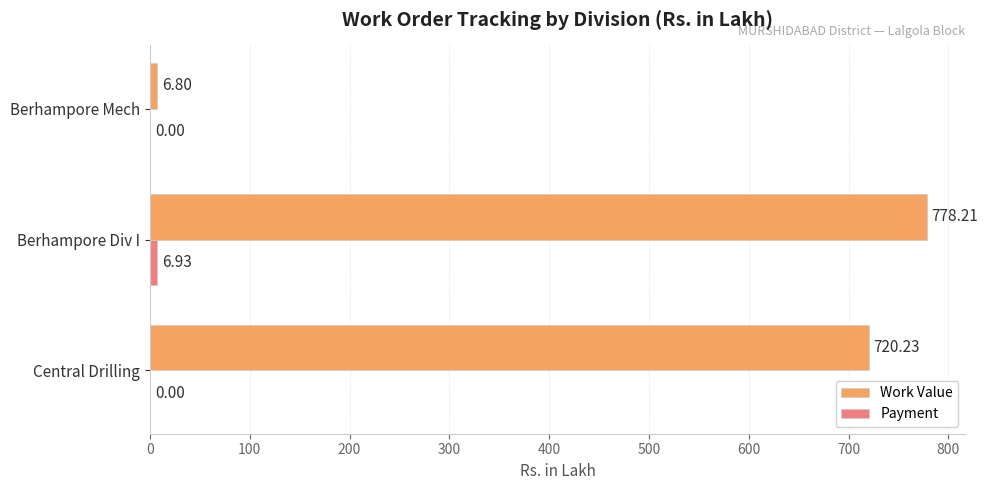

At which category is the sum across all series the highest?

Berhampore Div I